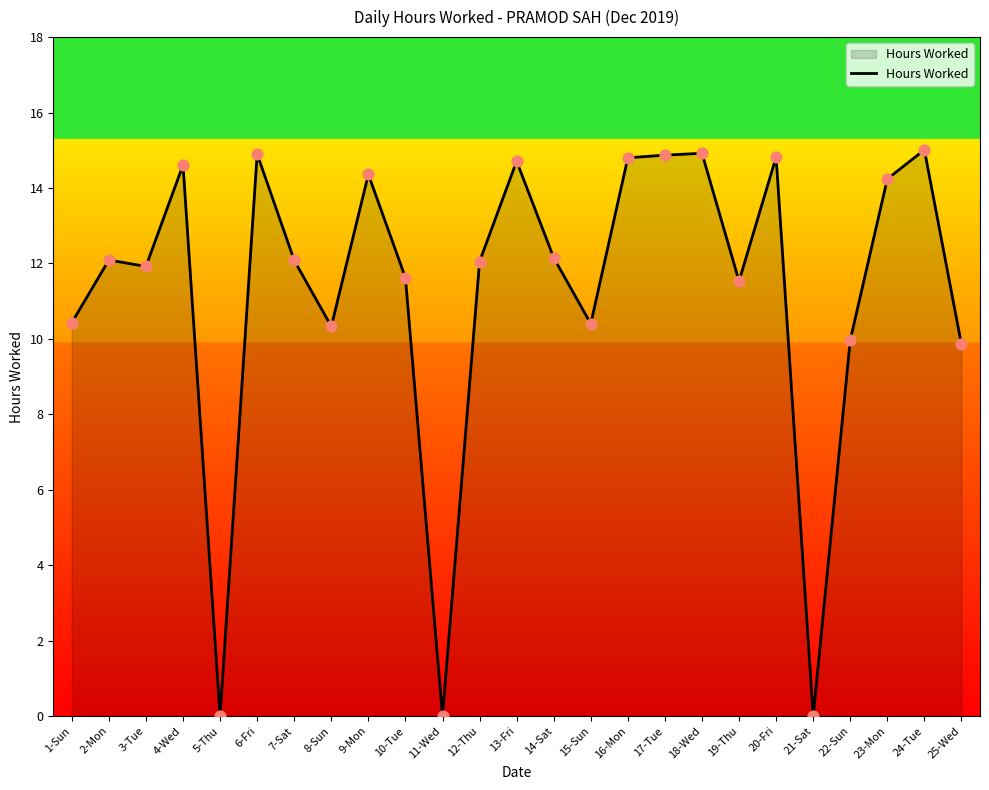

Between 12-Thu and 5-Thu, which is larger?

12-Thu